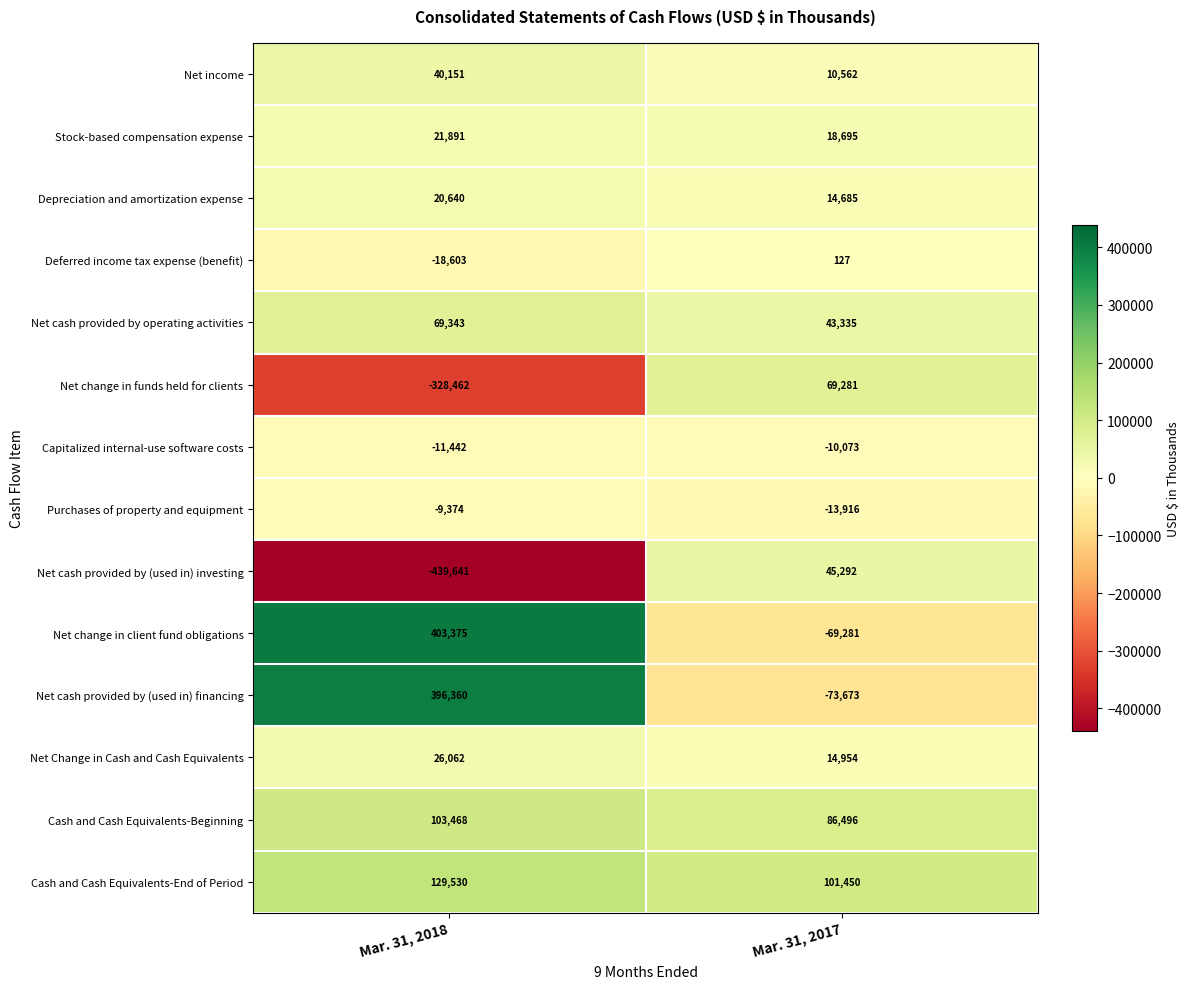

What is the average value of the Deferred income tax expense (benefit) series?

-9238